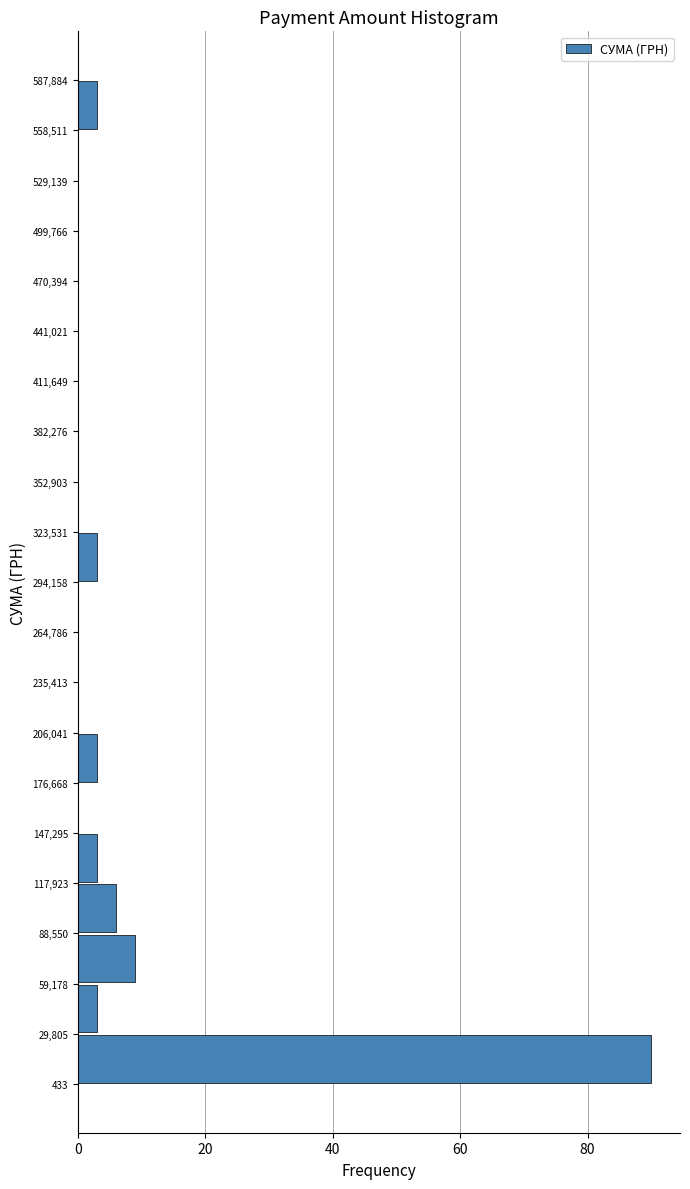

How long is the bar that spans 29,805 to 59,178 on the y-axis? The values are not printed on the chart, so give them approximately, as read against the axis.

4